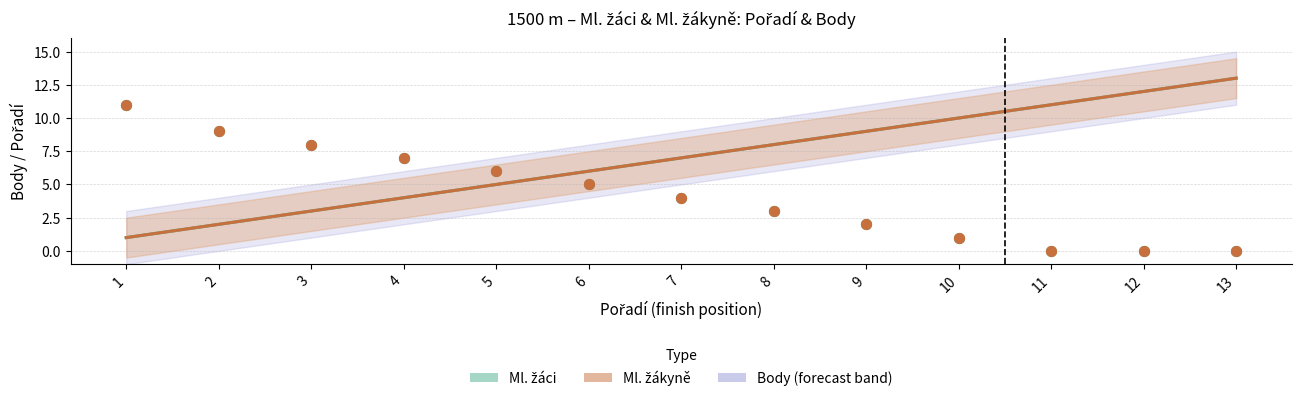

What is the total value across all series at 8?

22